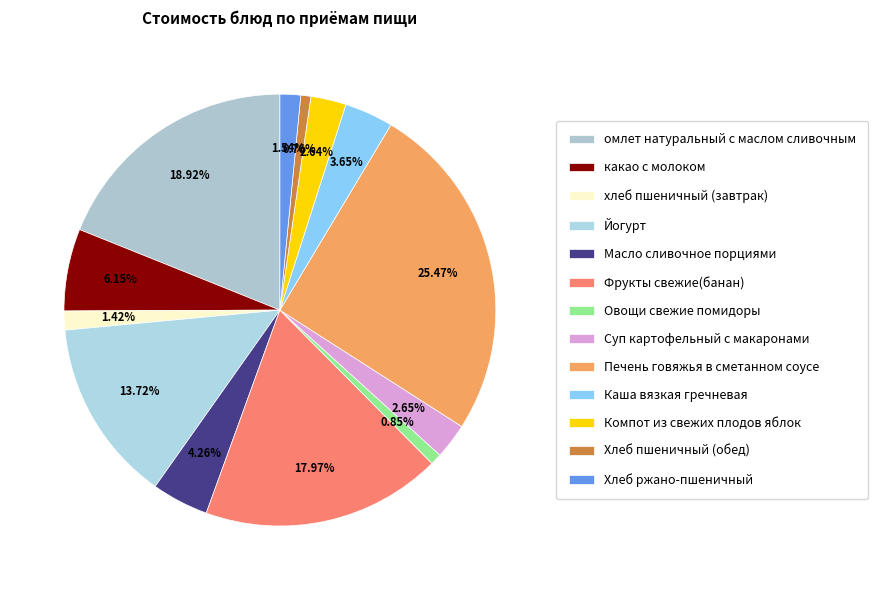

To the nearest percent, what is the combined percentage of Йогурт and Компот из свежих плодов яблок?

16%